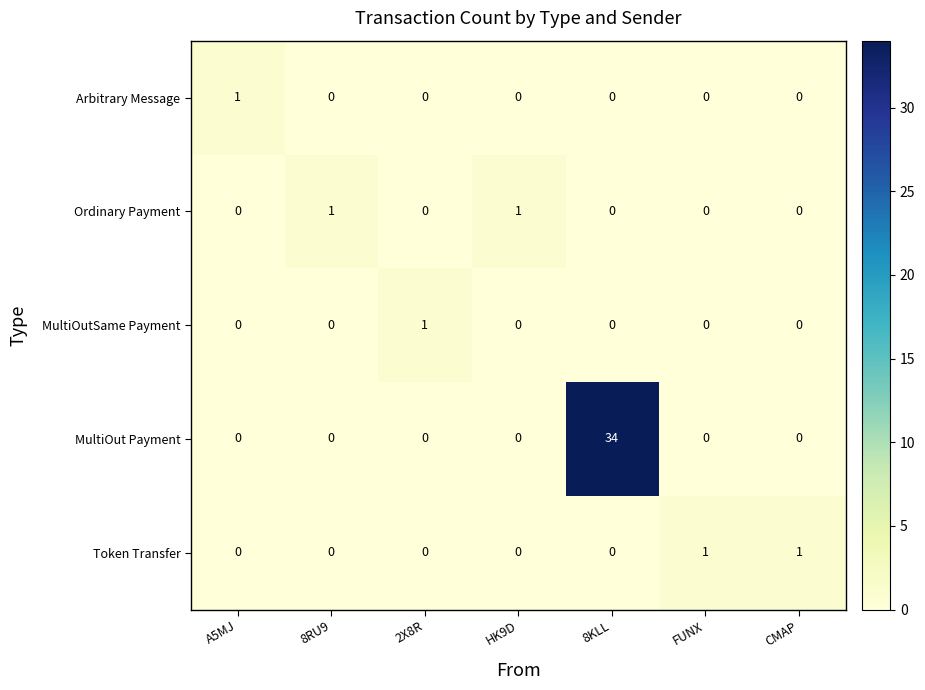

What is the spread (max minus min) of values at FUNX?

1